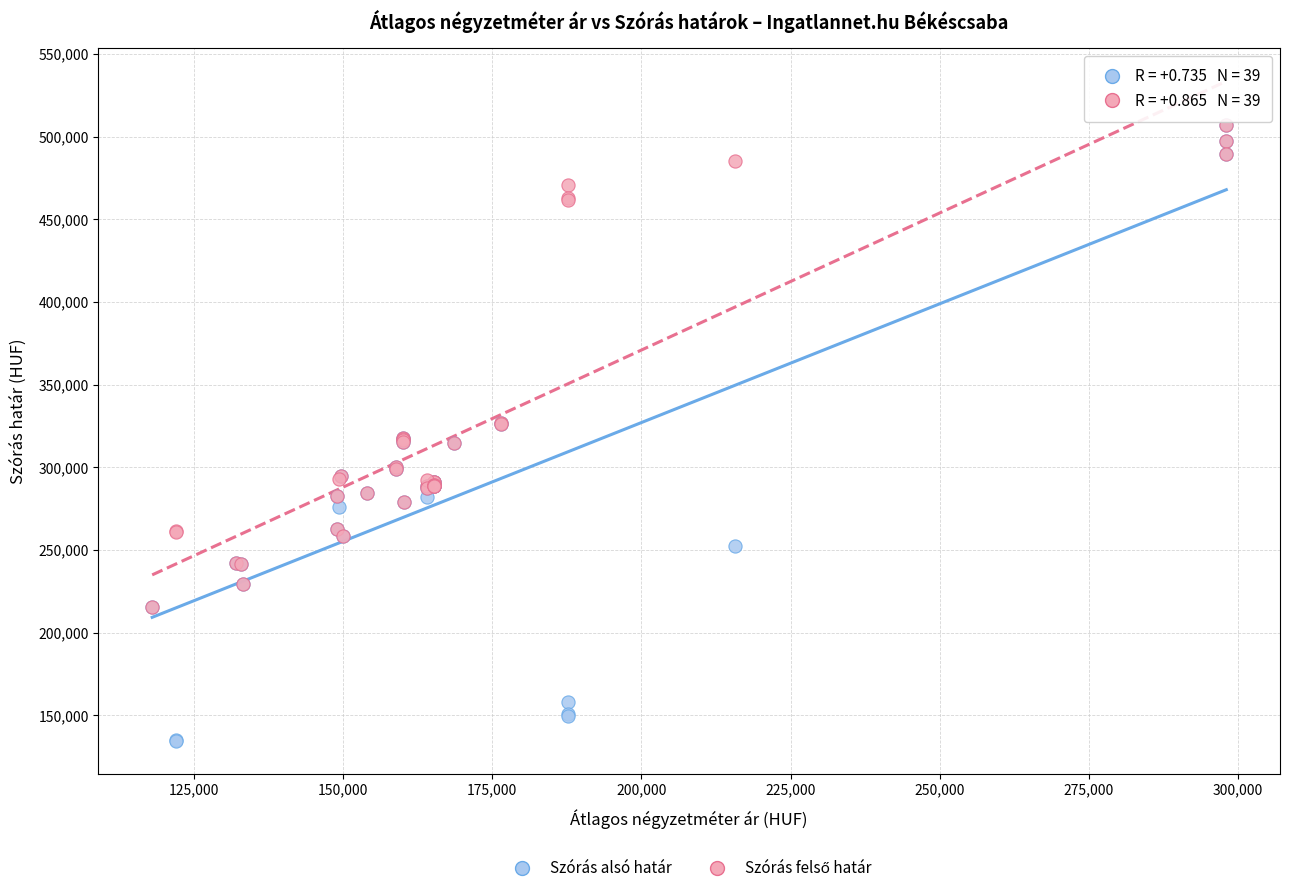

Which series has the widest spread of Y values?

Szórás alsó határ